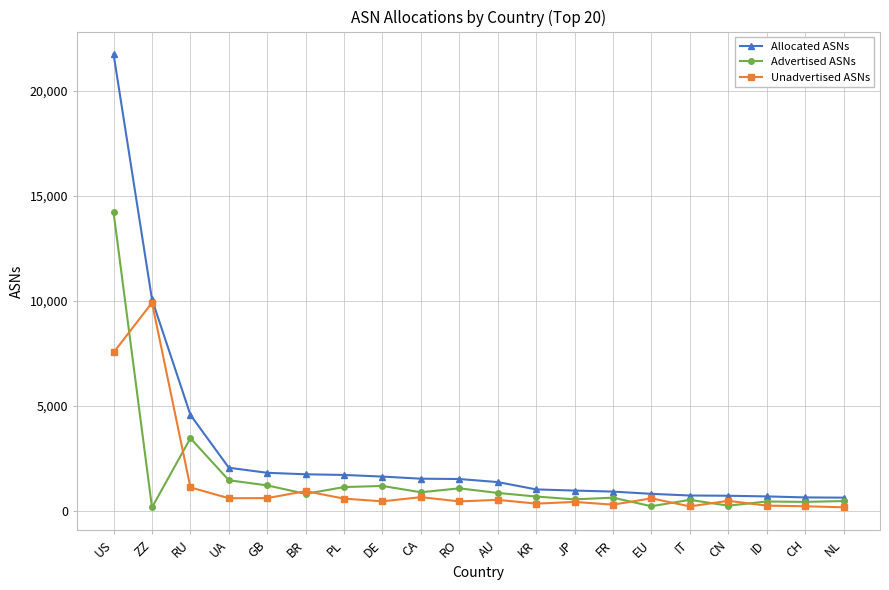

How many distinct data groups are displayed?

3